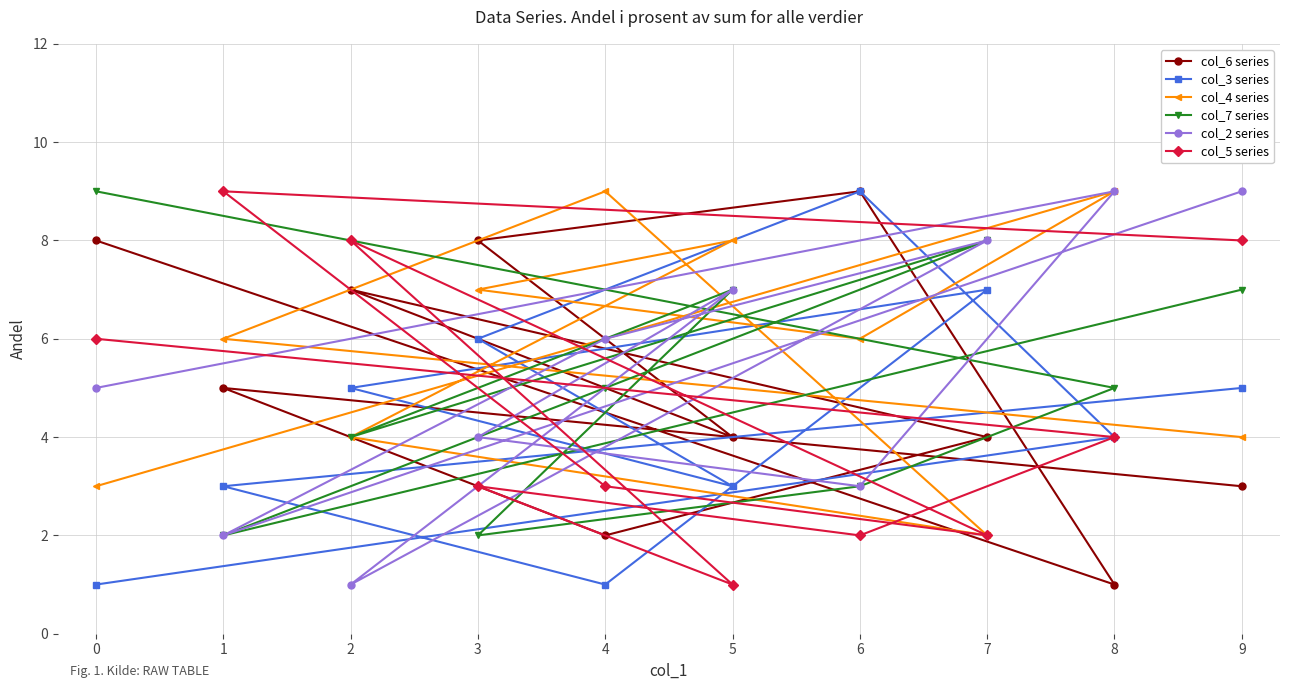

How many categories are shown in the chart?

10